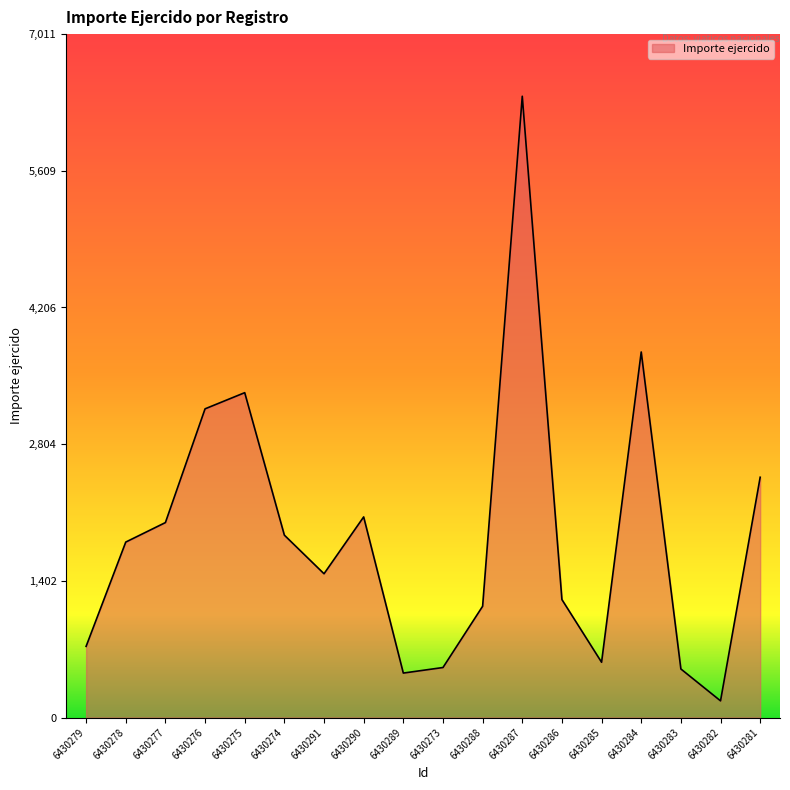

Where is the first local minimum?

6430291